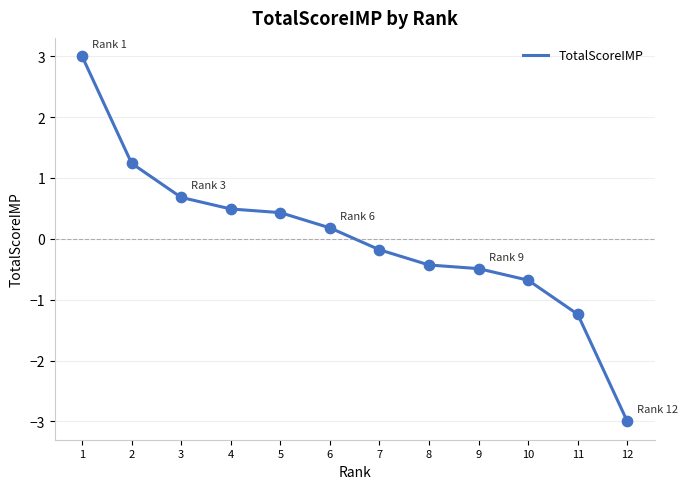

What is the change in value from 2 to 8?

-1.7